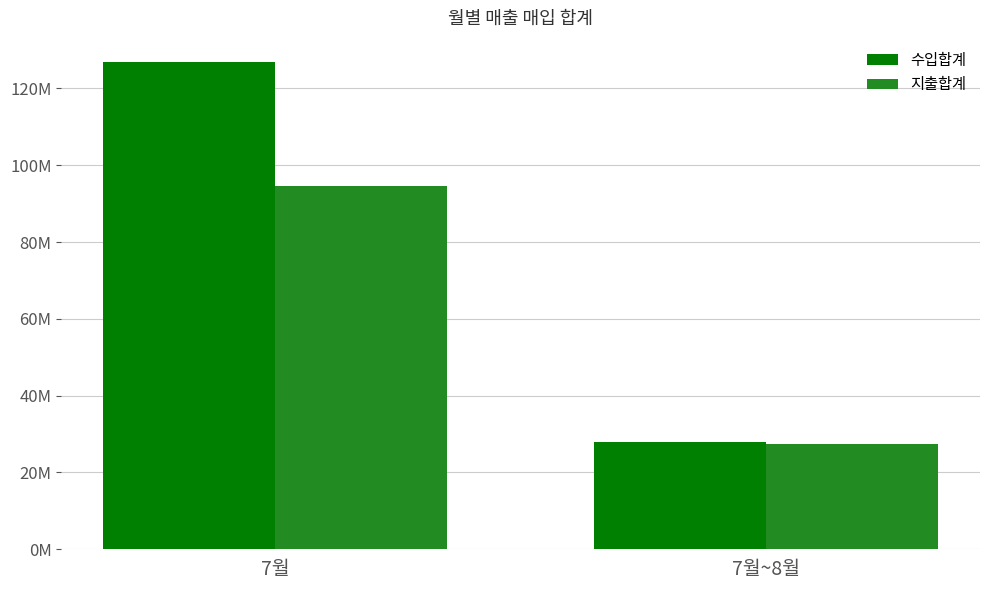

What is the label of the 1st bar from the right?

7월~8월